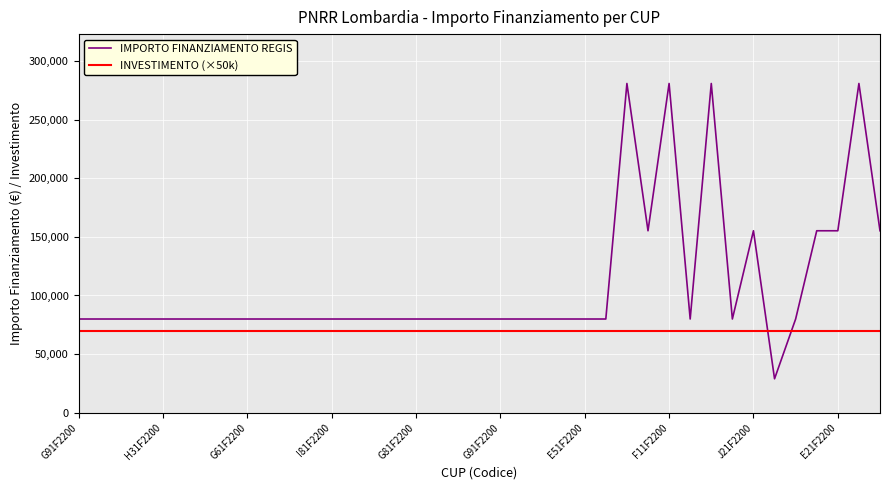

What is the greatest value displayed?

280932